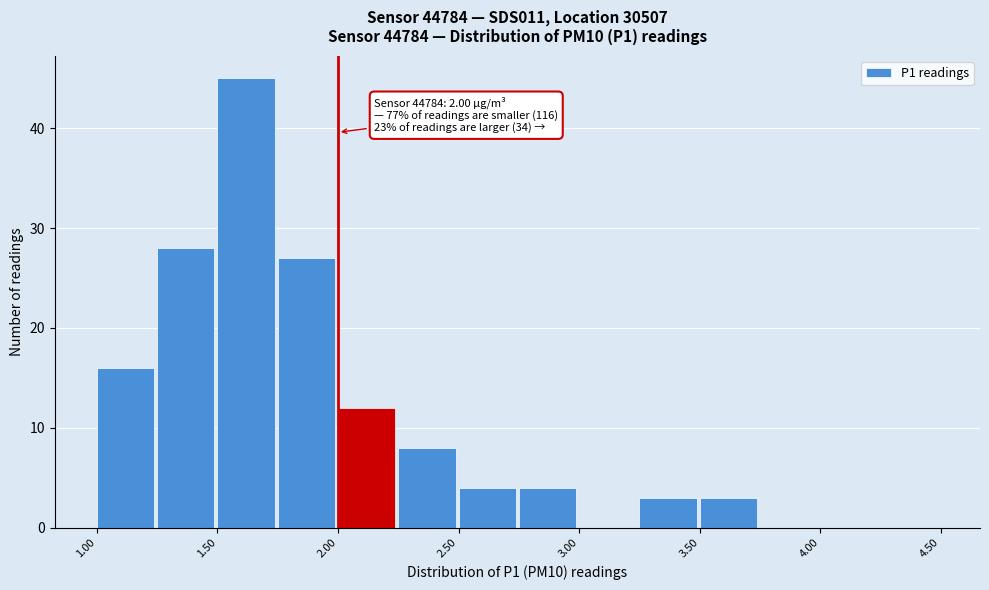

Over which range of the x-axis is the bar tallest?

1.50 to 1.75